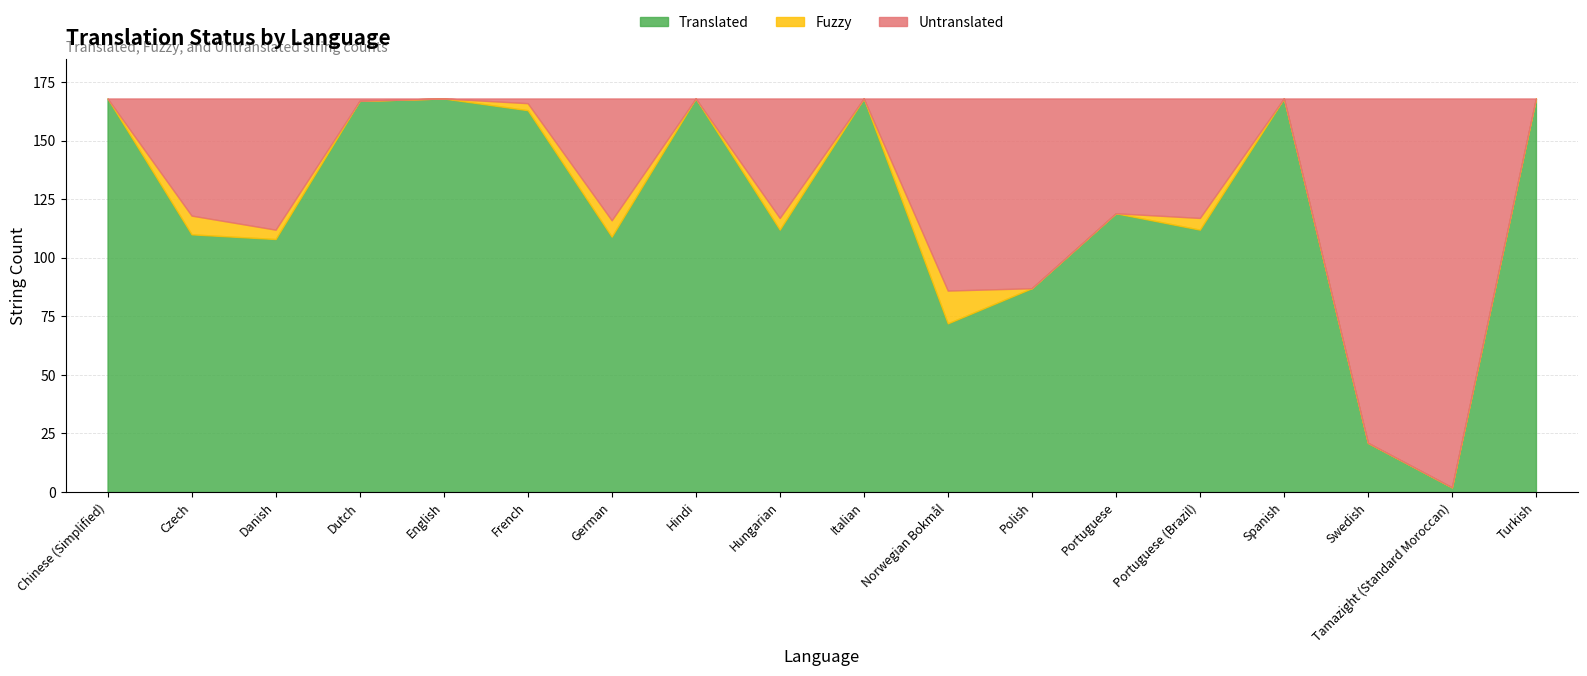

What is the value of the Fuzzy point at the 14th from the left?

5